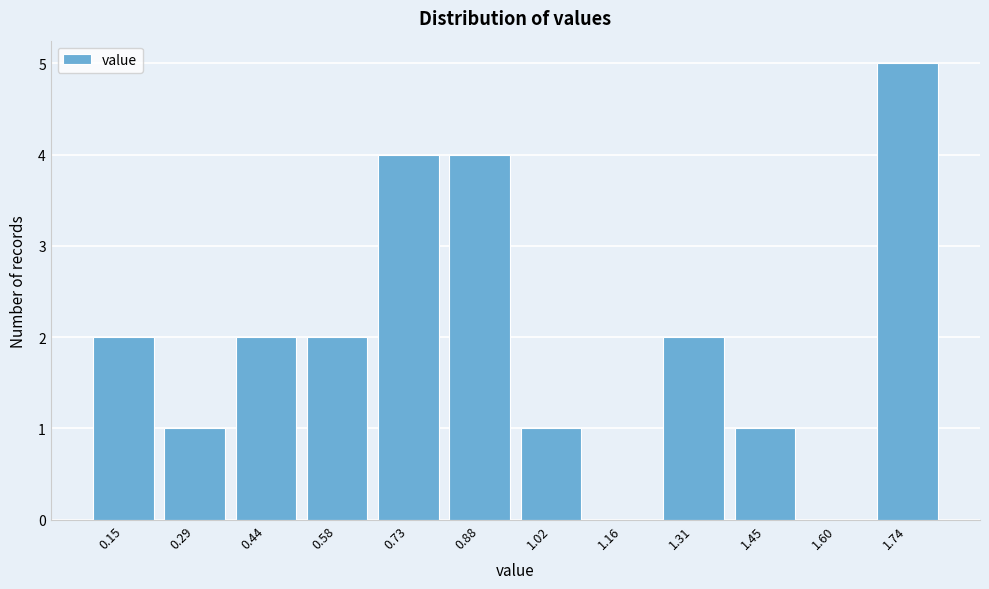

Reading left to right, list all the values displayed in this chart.

0.15=2	0.29=1	0.44=2	0.58=2	0.73=4	0.88=4	1.02=1	1.16=0	1.31=2	1.45=1	1.60=0	1.74=5